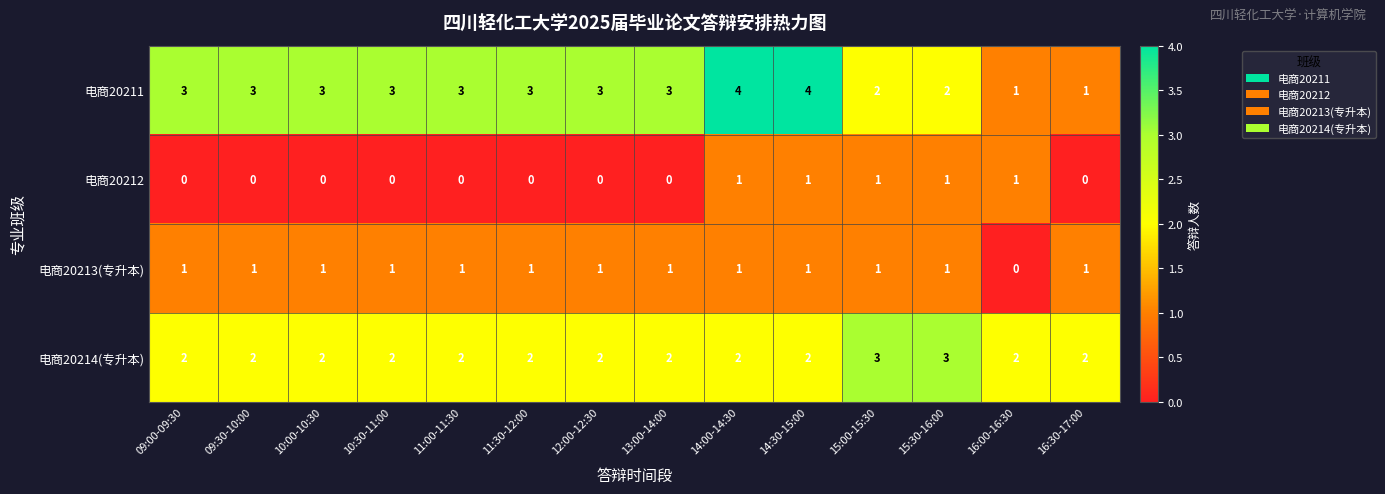

What is the greatest value displayed?

4